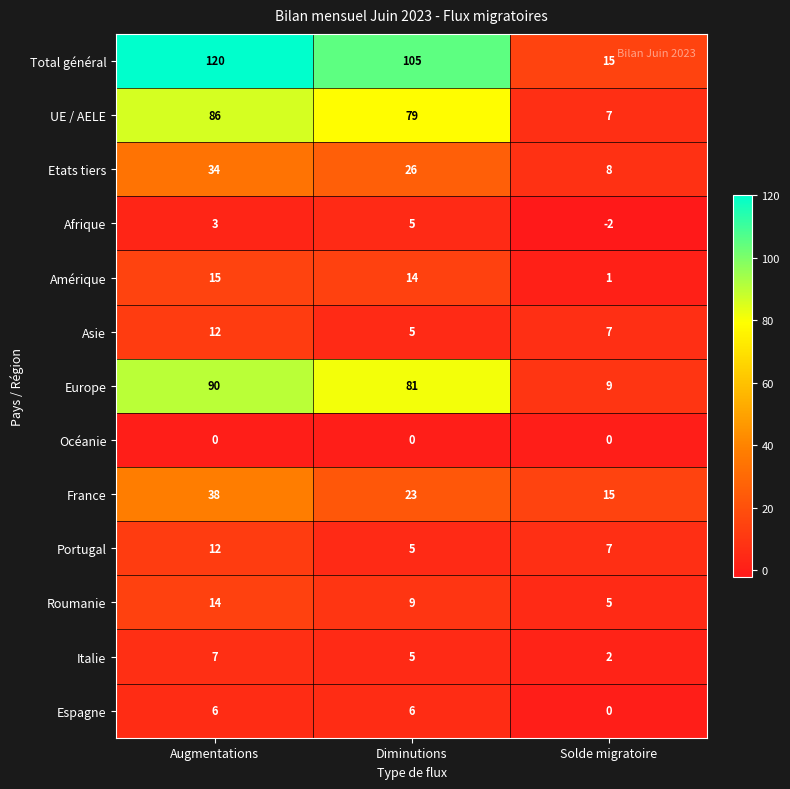

What is the difference between the second highest and minimum values in the Italie series?

3